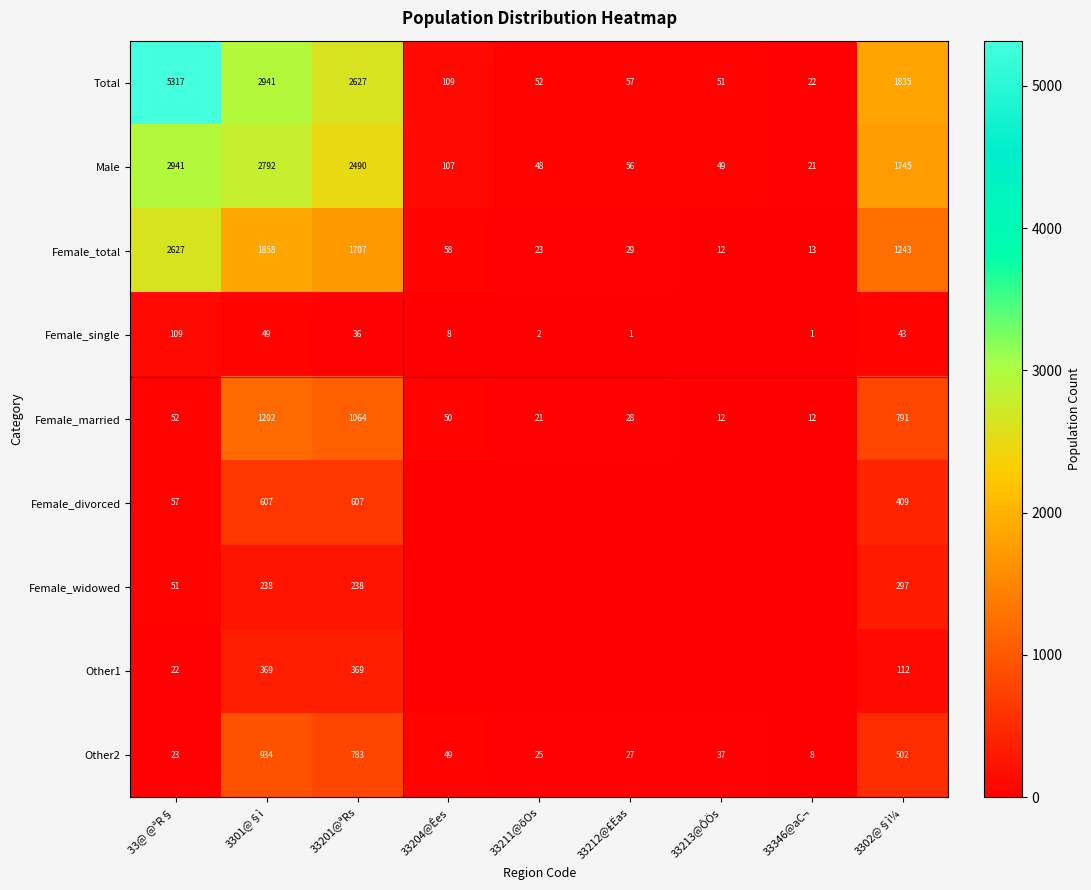

Between 33212@£Ëas and 33211@õOs, which is larger?

33212@£Ëas